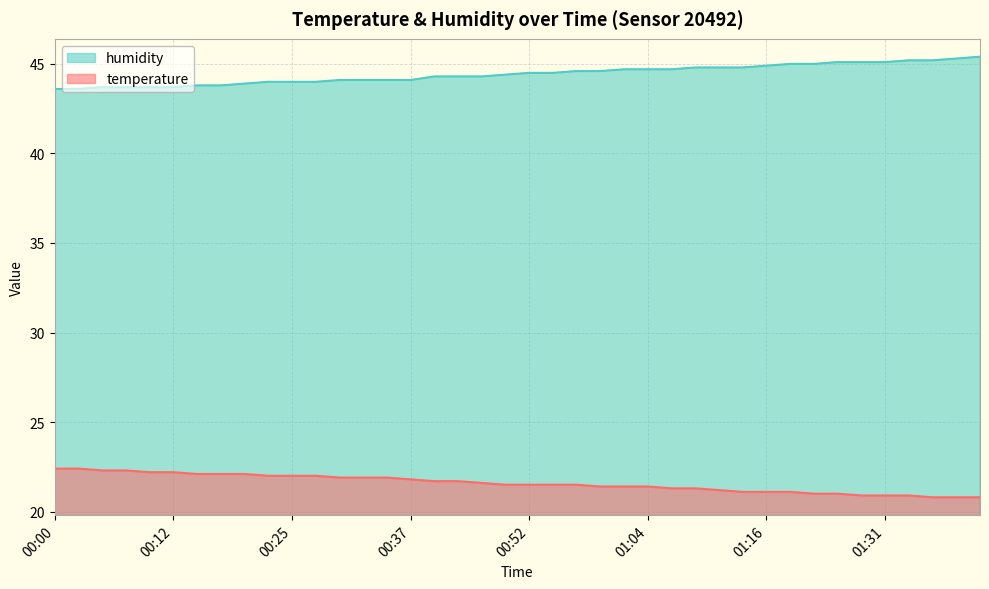

Is it true that humidity equals 23.3 at 01:24?

False